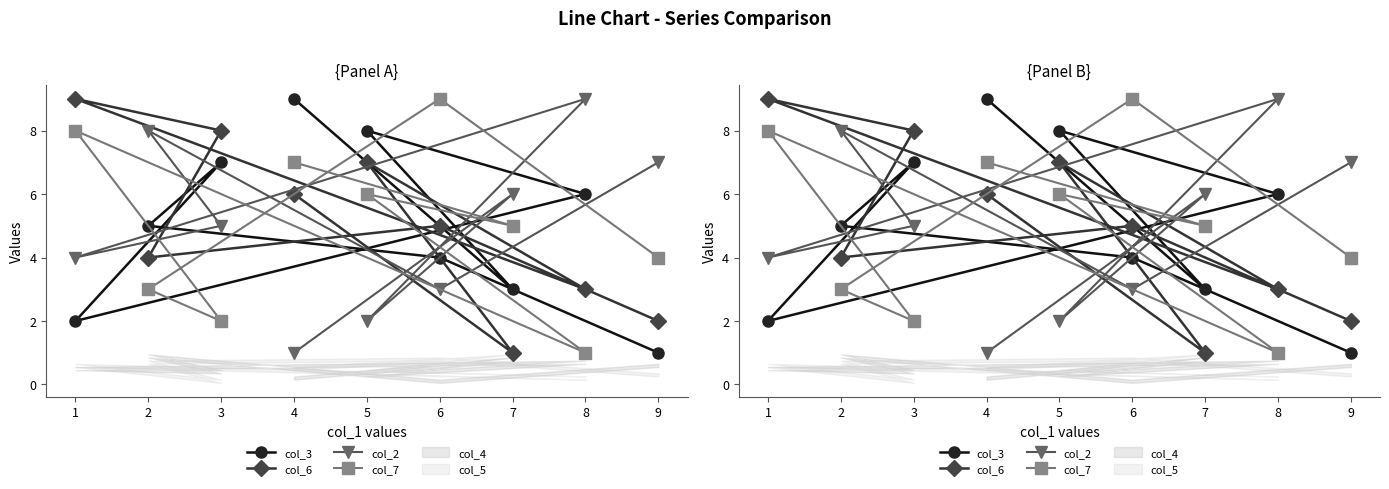

True or false: col_2 and col_3 cross at least once.

True